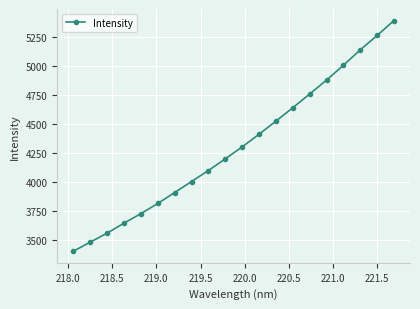

Reading left to right, list all the values displayed in this chart.

3398.8	3477.5	3554.9	3641.2	3723.2	3810.9	3905.2	4000.3	4095.1	4196.1	4298.8	4408.1	4521.3	4637.0	4755.0	4875.2	5003.3	5135.8	5260.2	5389.1